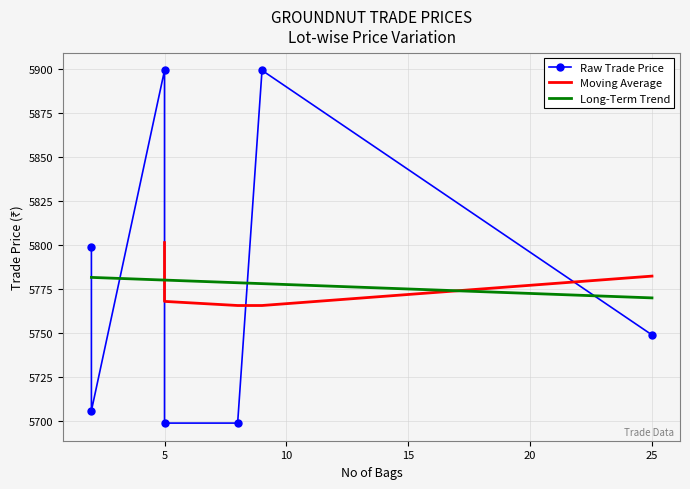

Reading left to right, extract all data points from this chart.

C0001=5899	C0002=5699	C0003=5749	C0005=5799	C0007=5899	C0004=5706	C0006=5699